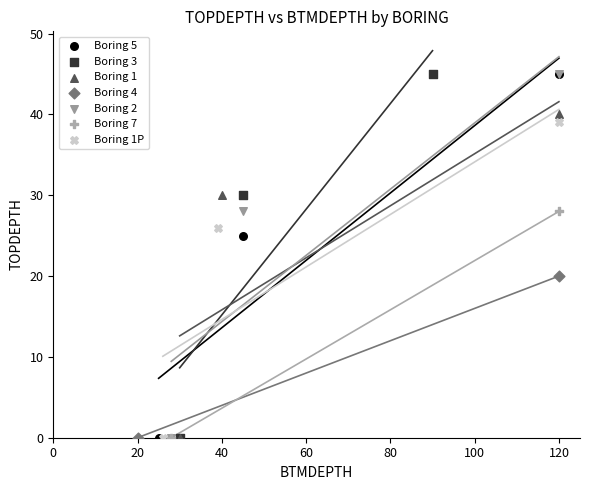

What are all the series names shown in the legend?

Boring 5, Boring 3, Boring 1, Boring 4, Boring 2, Boring 7, Boring 1P